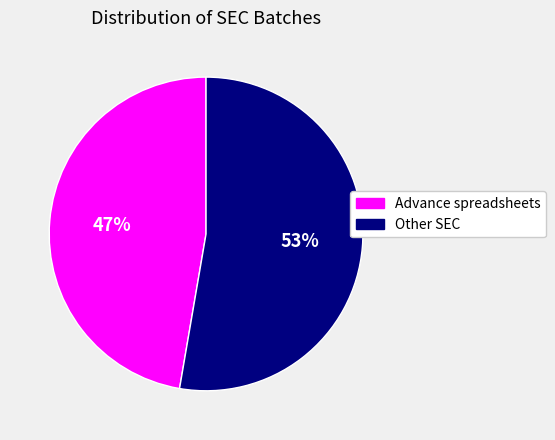

Which slice is the smallest?

Advance spreadsheets